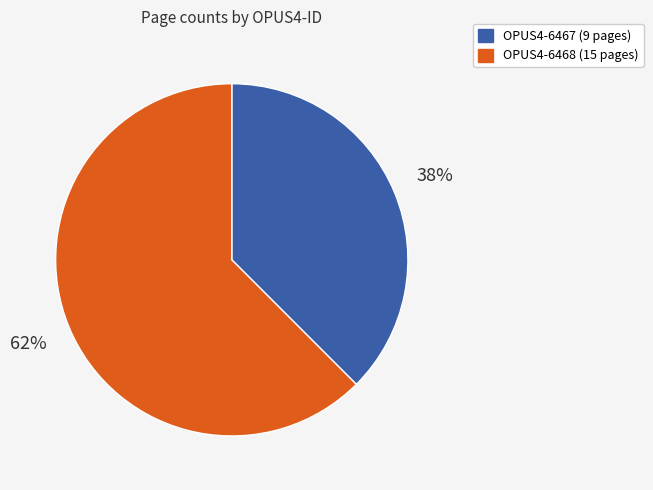

Combined, do OPUS4-6467 and OPUS4-6468 account for over 50%?

Yes